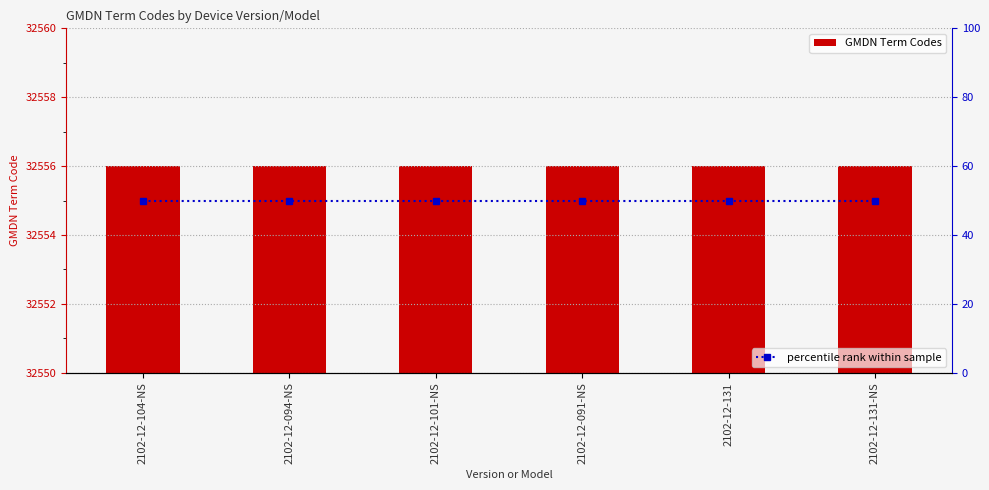

What is the highest value of the GMDN Term Codes series?

32556